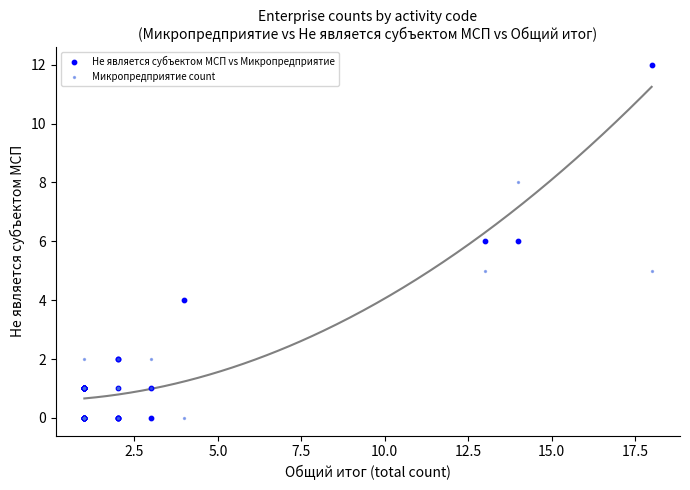

What are all the series names shown in the legend?

Не является субъектом МСП vs Микропредприятие, Микропредприятие count